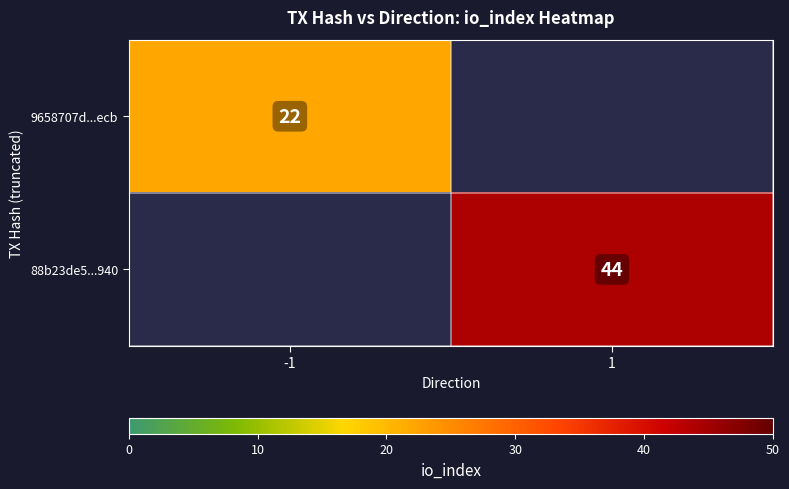

Is the value of 9658707d...ecb at -1 greater than the value of 88b23de5...940 at 1?

No